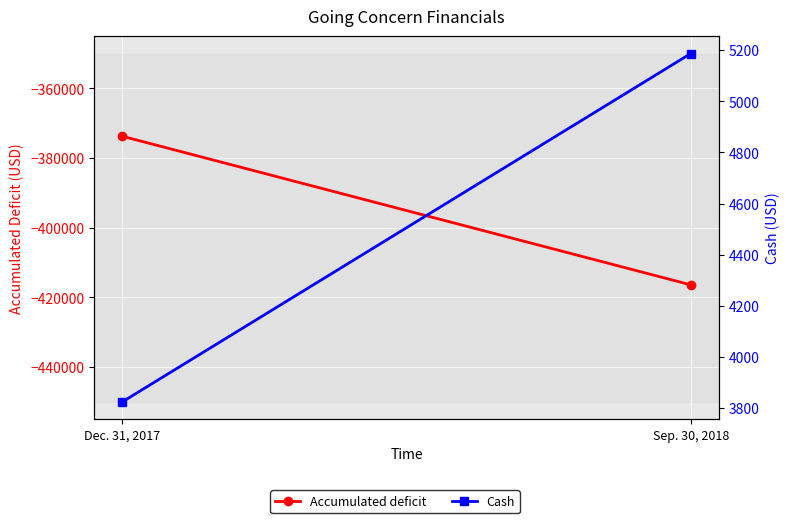

What is the maximum value for Cash?

5187